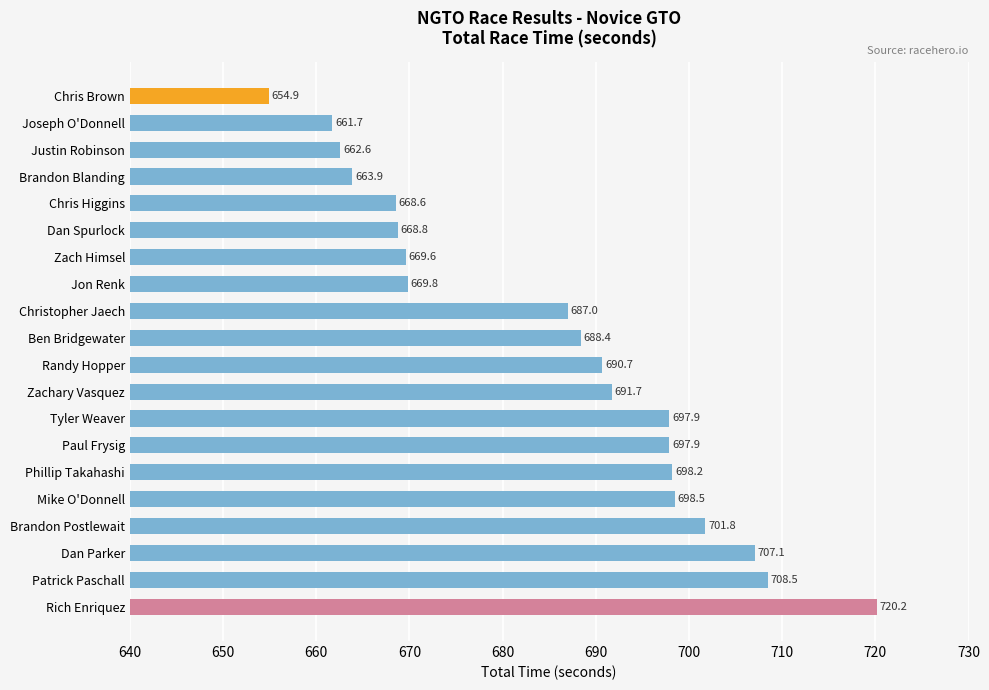

Reading top to bottom, transcribe all the data shown in this chart.

Chris Brown=654.9	Joseph O'Donnell=661.7	Justin Robinson=662.6	Brandon Blanding=663.9	Chris Higgins=668.6	Dan Spurlock=668.8	Zach Himsel=669.6	Jon Renk=669.8	Christopher Jaech=687.0	Ben Bridgewater=688.4	Randy Hopper=690.7	Zachary Vasquez=691.7	Tyler Weaver=697.9	Paul Frysig=697.9	Phillip Takahashi=698.2	Mike O'Donnell=698.5	Brandon Postlewait=701.8	Dan Parker=707.1	Patrick Paschall=708.5	Rich Enriquez=720.2